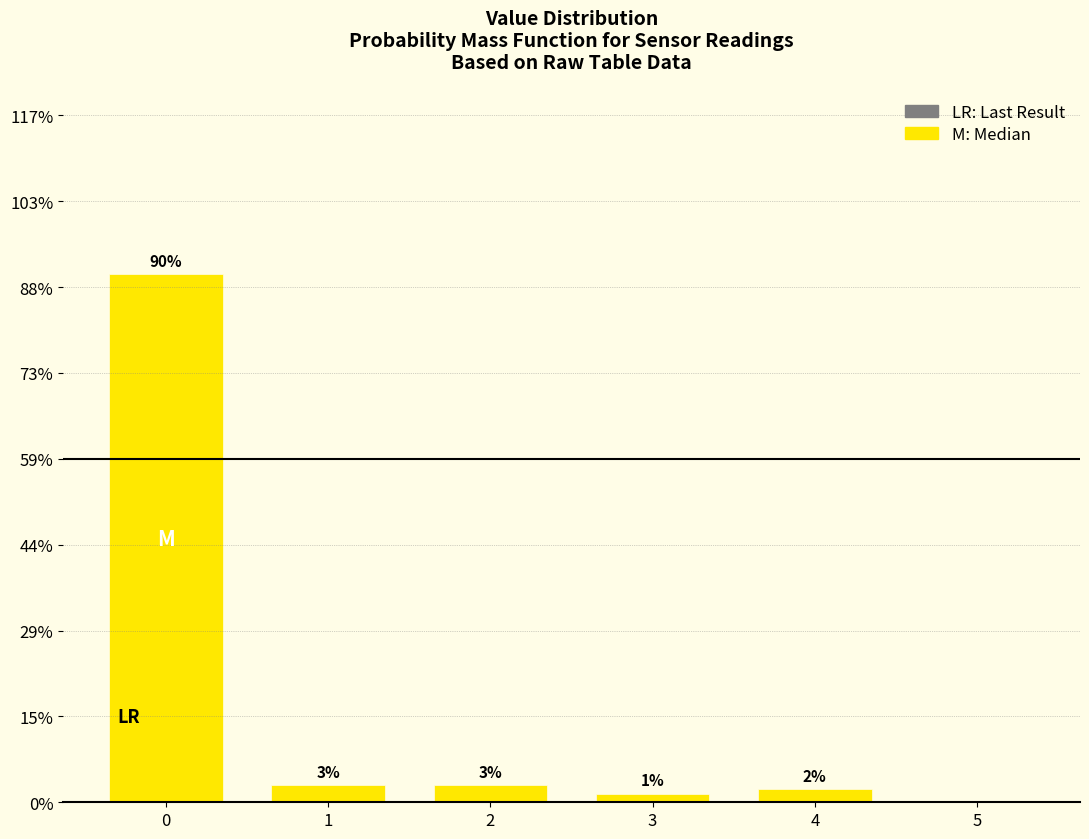

What is the maximum value shown in the chart?

90.3